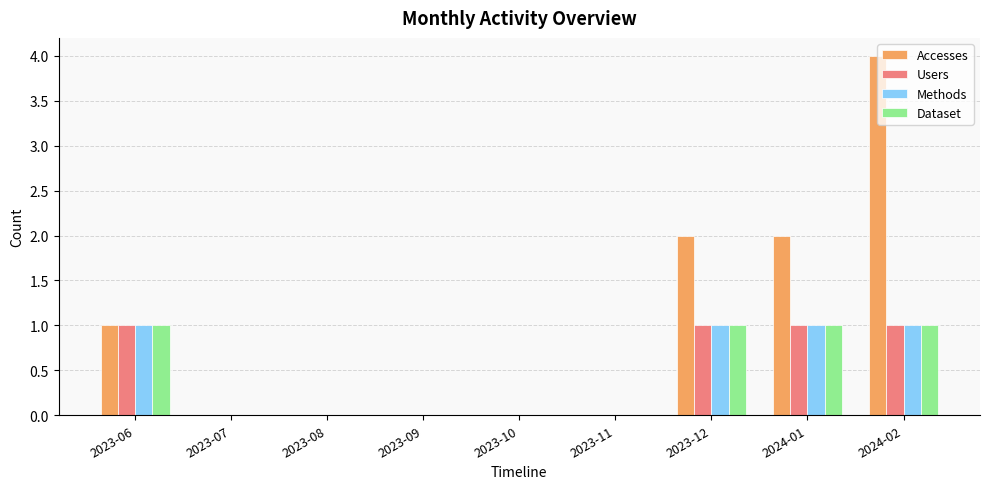

Which series changed the most between 2023-06 and 2023-12?

Accesses